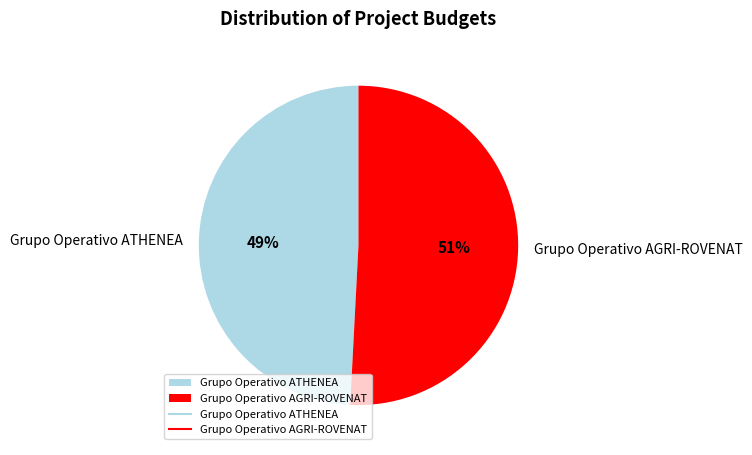

Which category has the biggest portion of the pie?

Grupo Operativo AGRI-ROVENAT